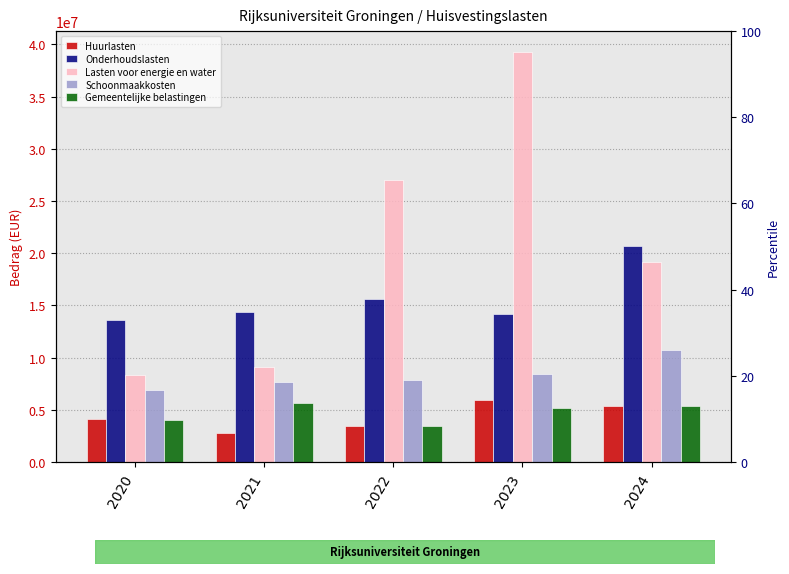

How many bars are there in total?

25